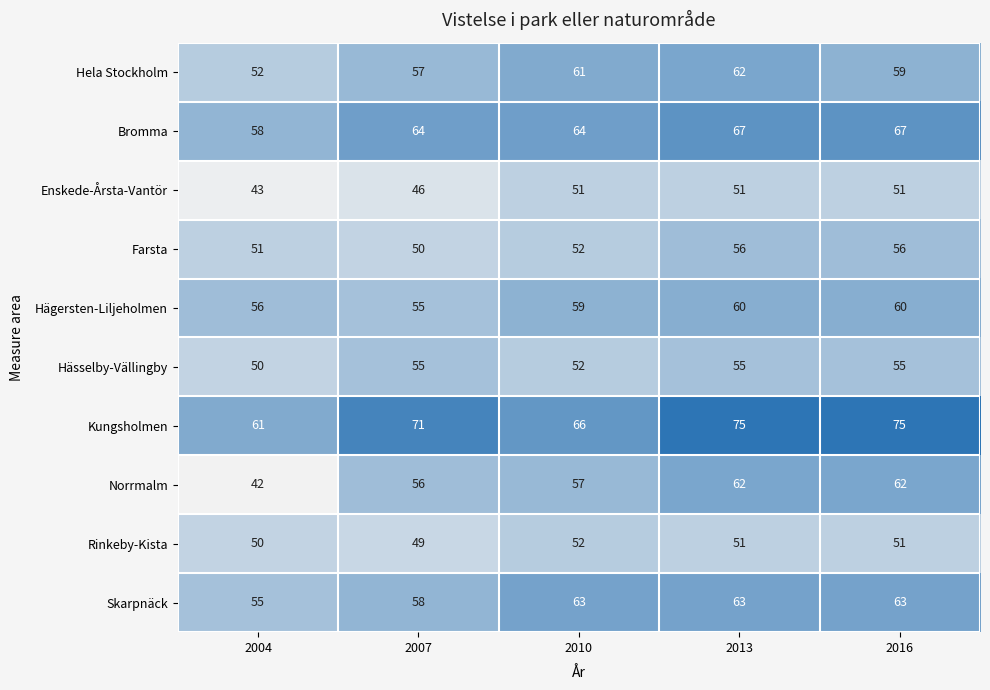

Which series has the largest range (max minus min)?

Norrmalm